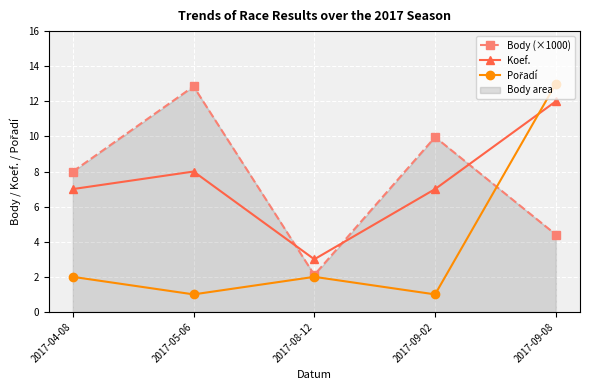

How many lines are shown in the chart?

3